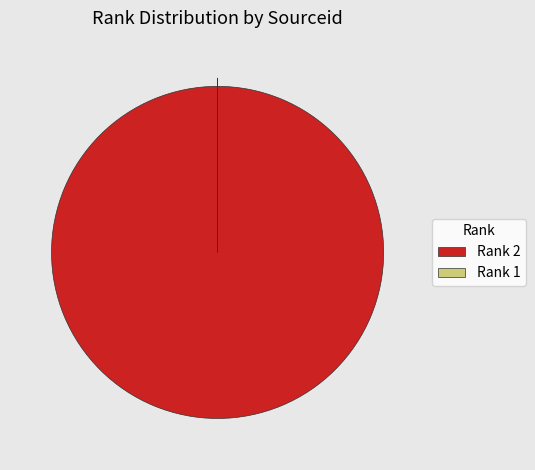

Which category has the biggest portion of the pie?

Rank 2